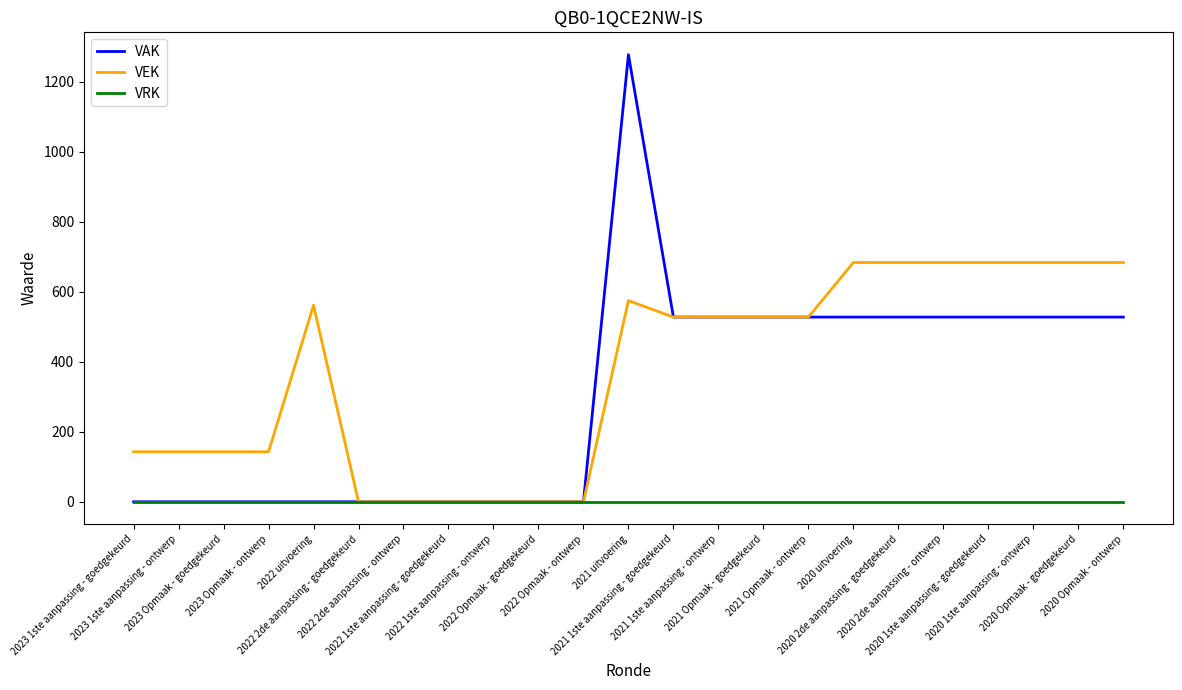

What is the greatest value displayed?

1278